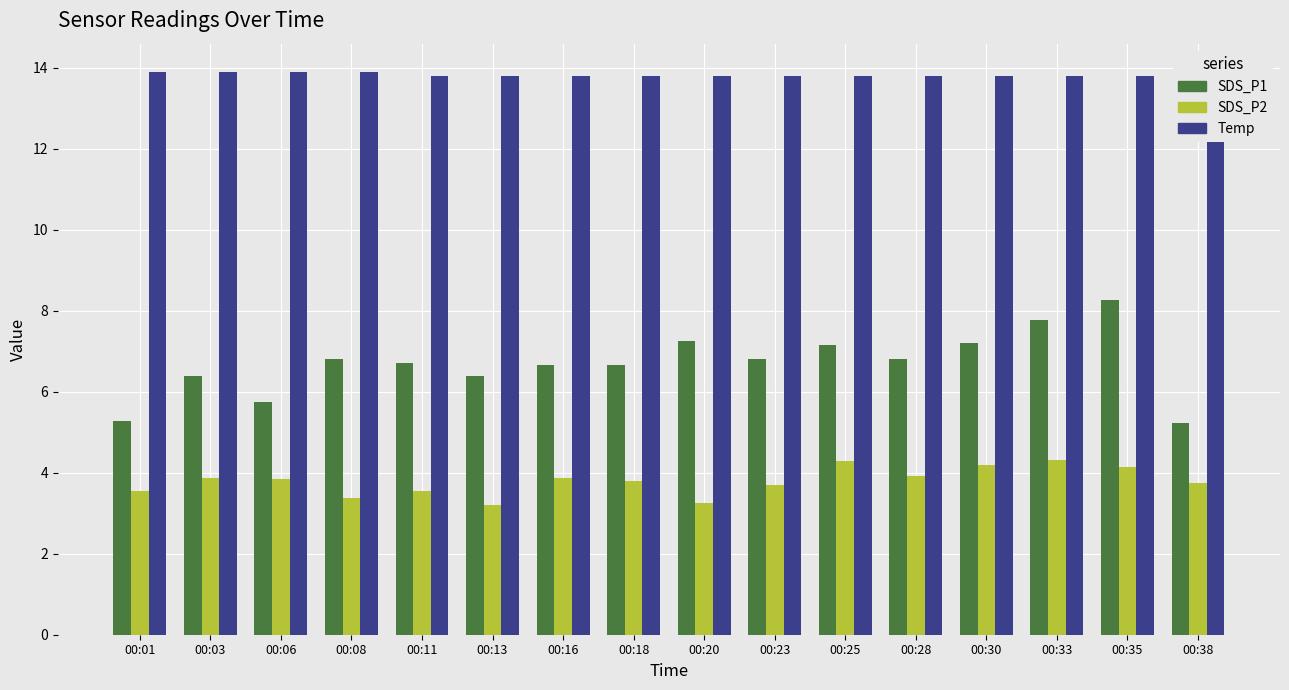

Rank the series at 00:08 from lowest to highest value.

SDS_P2, SDS_P1, Temp